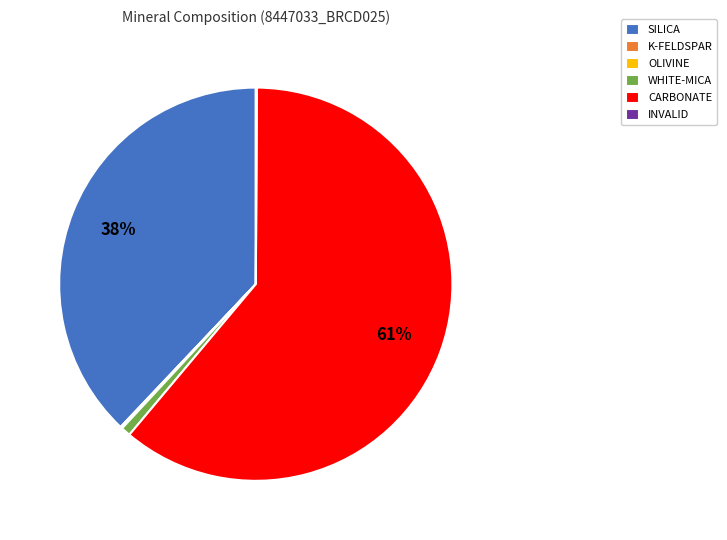

Which has a higher value, SILICA or WHITE-MICA?

SILICA